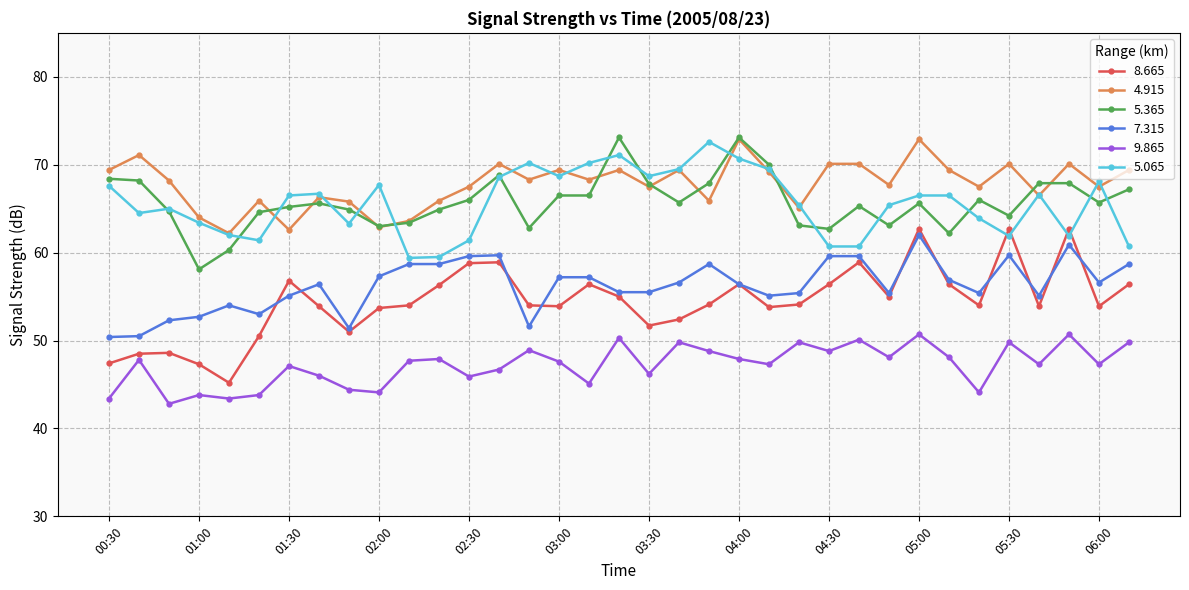

True or false: 8.665 has more than 0 points higher than both neighbors.

True